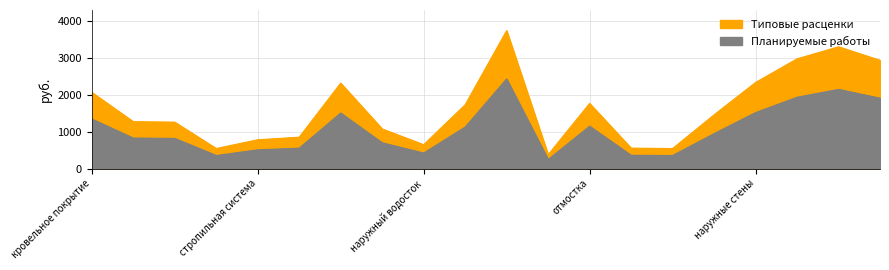

What is the greatest value displayed?

3735.1